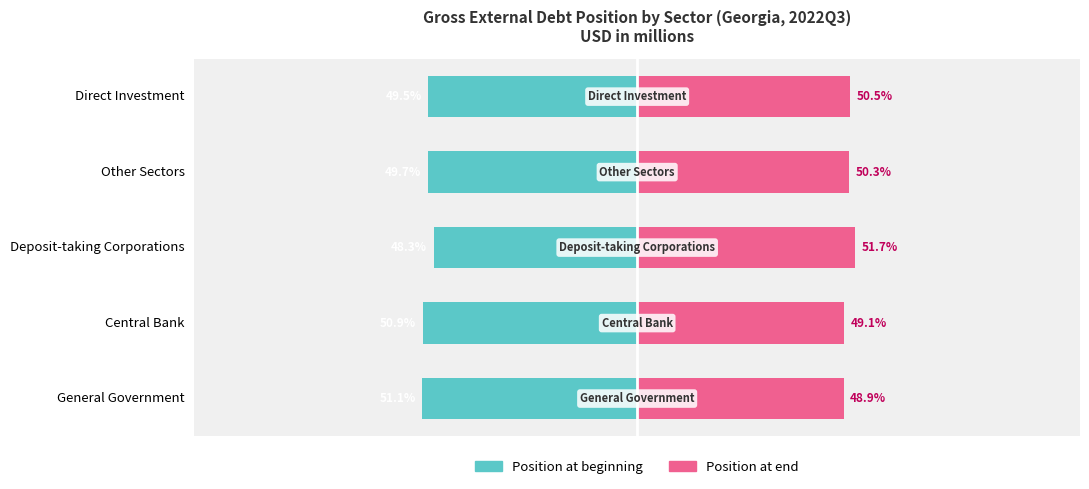

At how many categories does at least one series exceed -35?

5